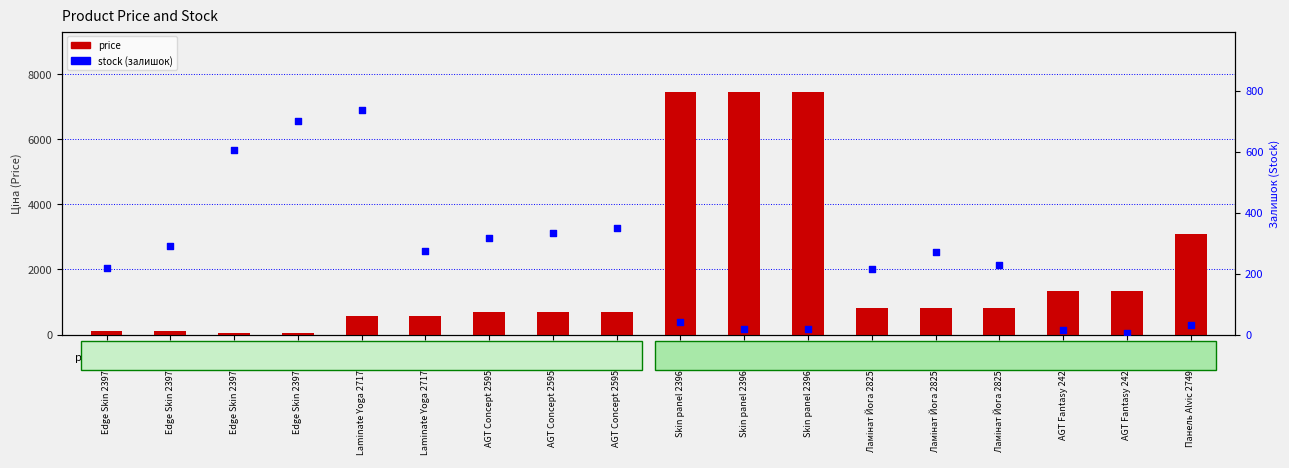

What are all the series names shown in the legend?

price, stock (залишок)